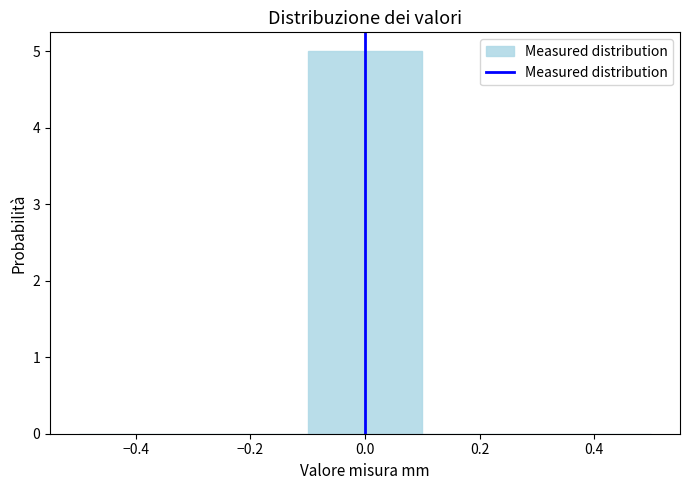

Reading left to right, transcribe this chart: for each bar, give the range it covers on the x-axis and its height. The values are not printed on the chart, so give them approximately, as read against the axis.

-0.5 to -0.3: 0
-0.3 to -0.1: 0
-0.1 to 0.1: 5
0.1 to 0.3: 0
0.3 to 0.5: 0